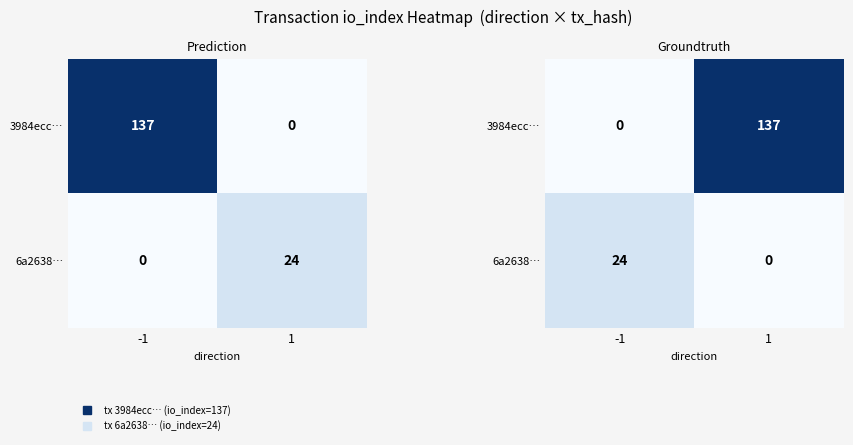

Is it true that 6a2638… equals 10 at 1?

False